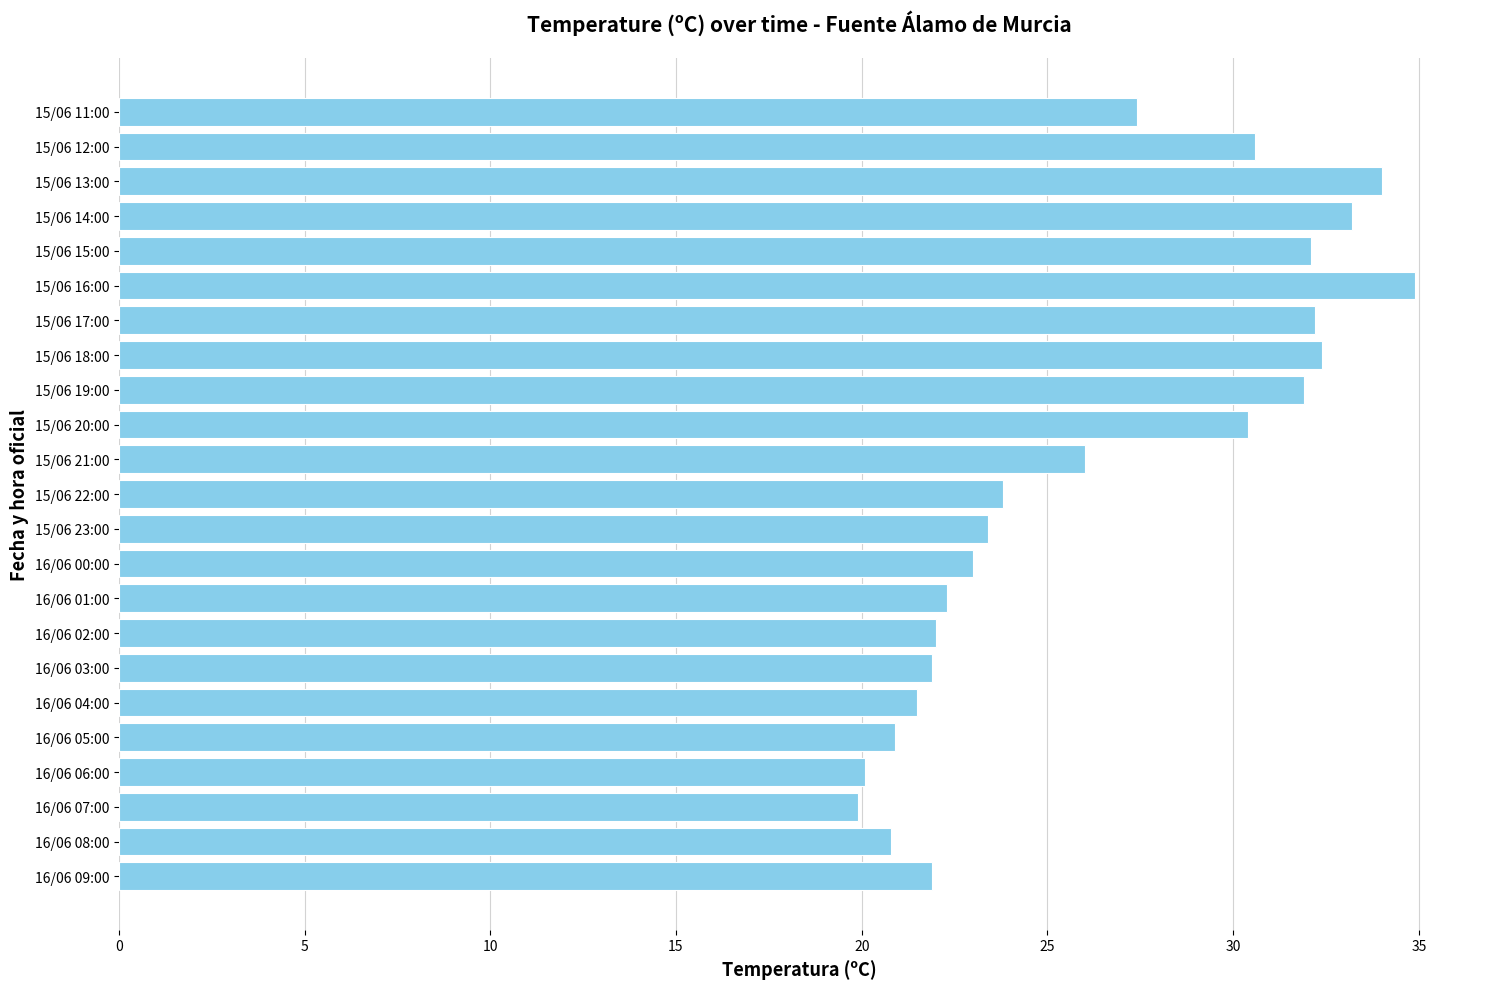

What is the minimum value shown in the chart?

19.9